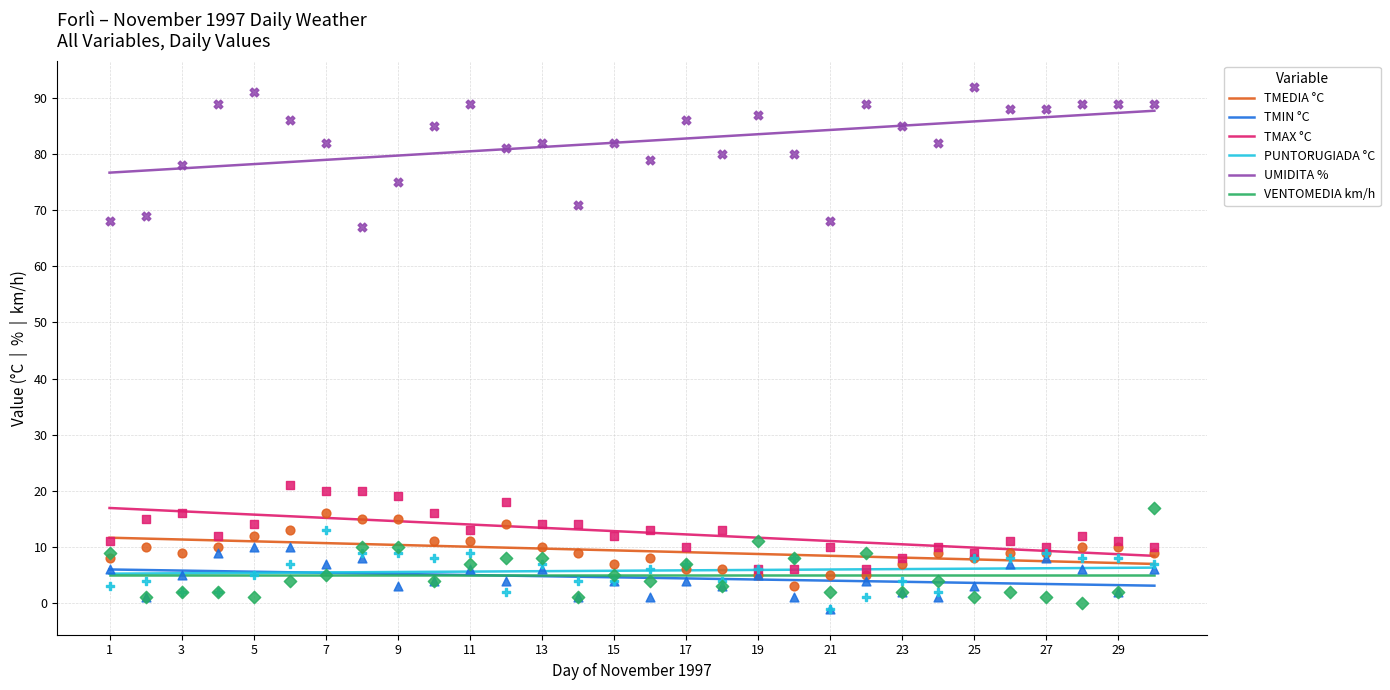

Which series has the largest total across all categories?

UMIDITA %